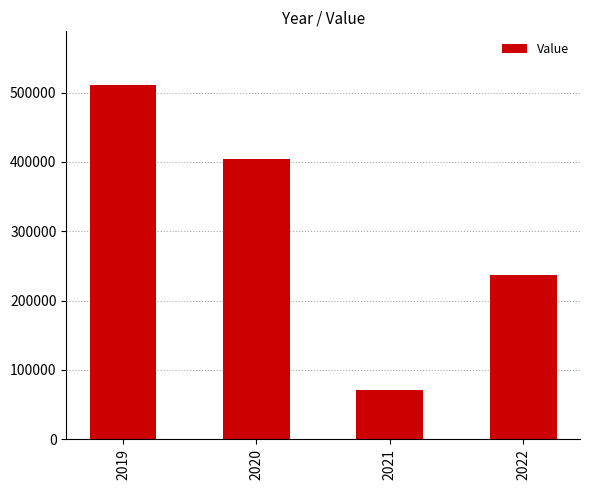

List the labels in order of value, smallest first.

2021, 2022, 2020, 2019